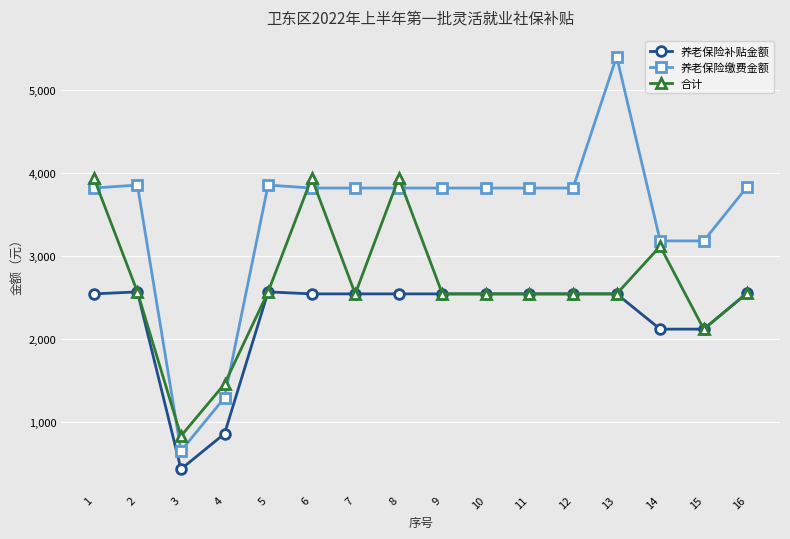

At which label does 养老保险补贴金额 first exceed 2545?

1